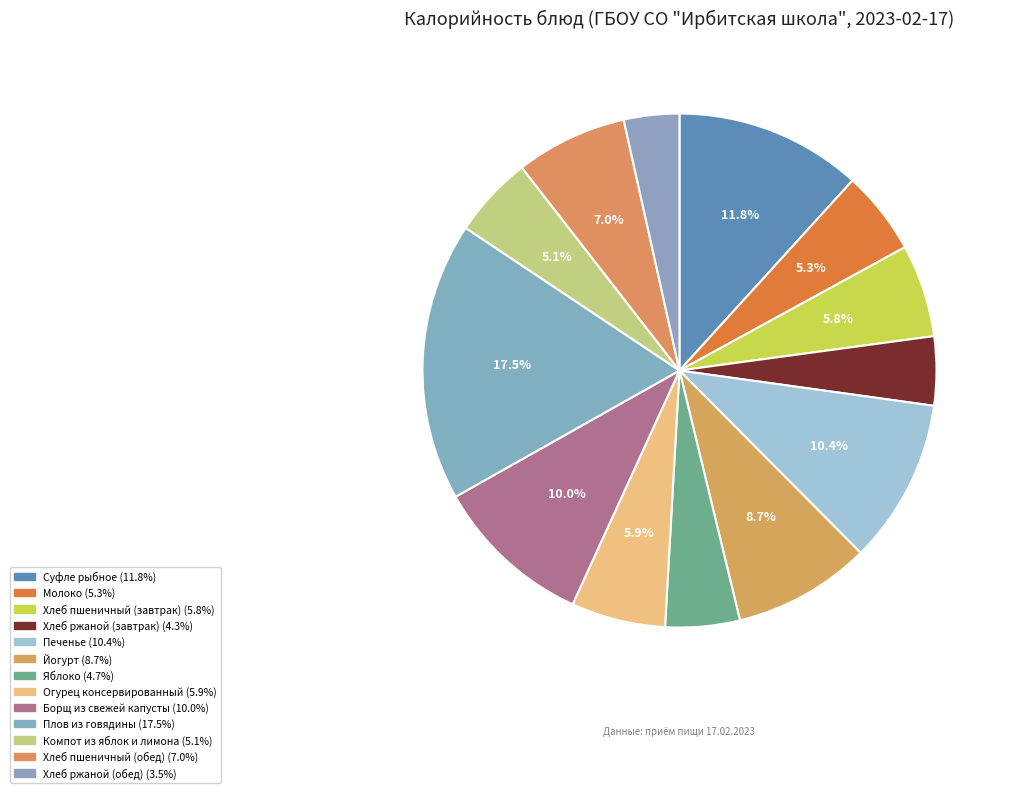

Count the number of slices in the pie.

13